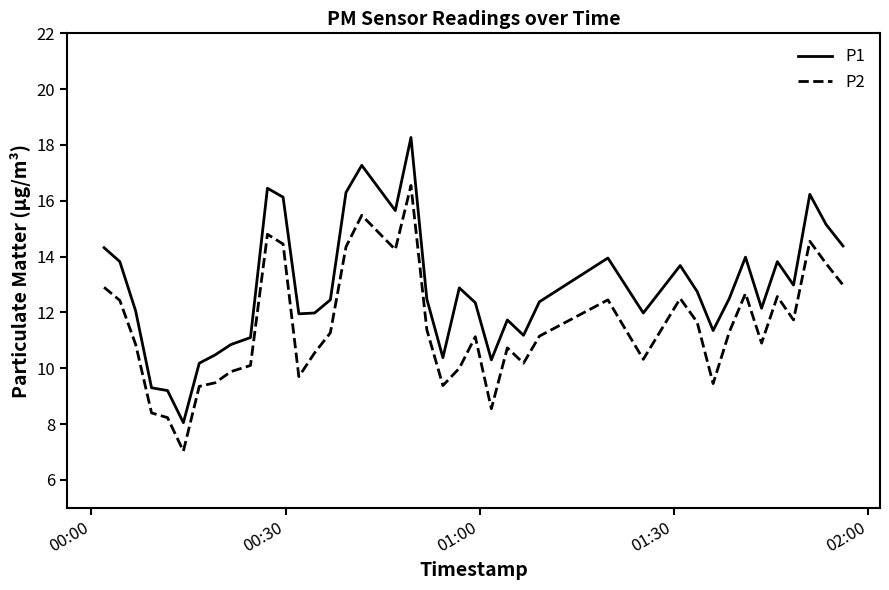

Which series has the largest total across all categories?

P1